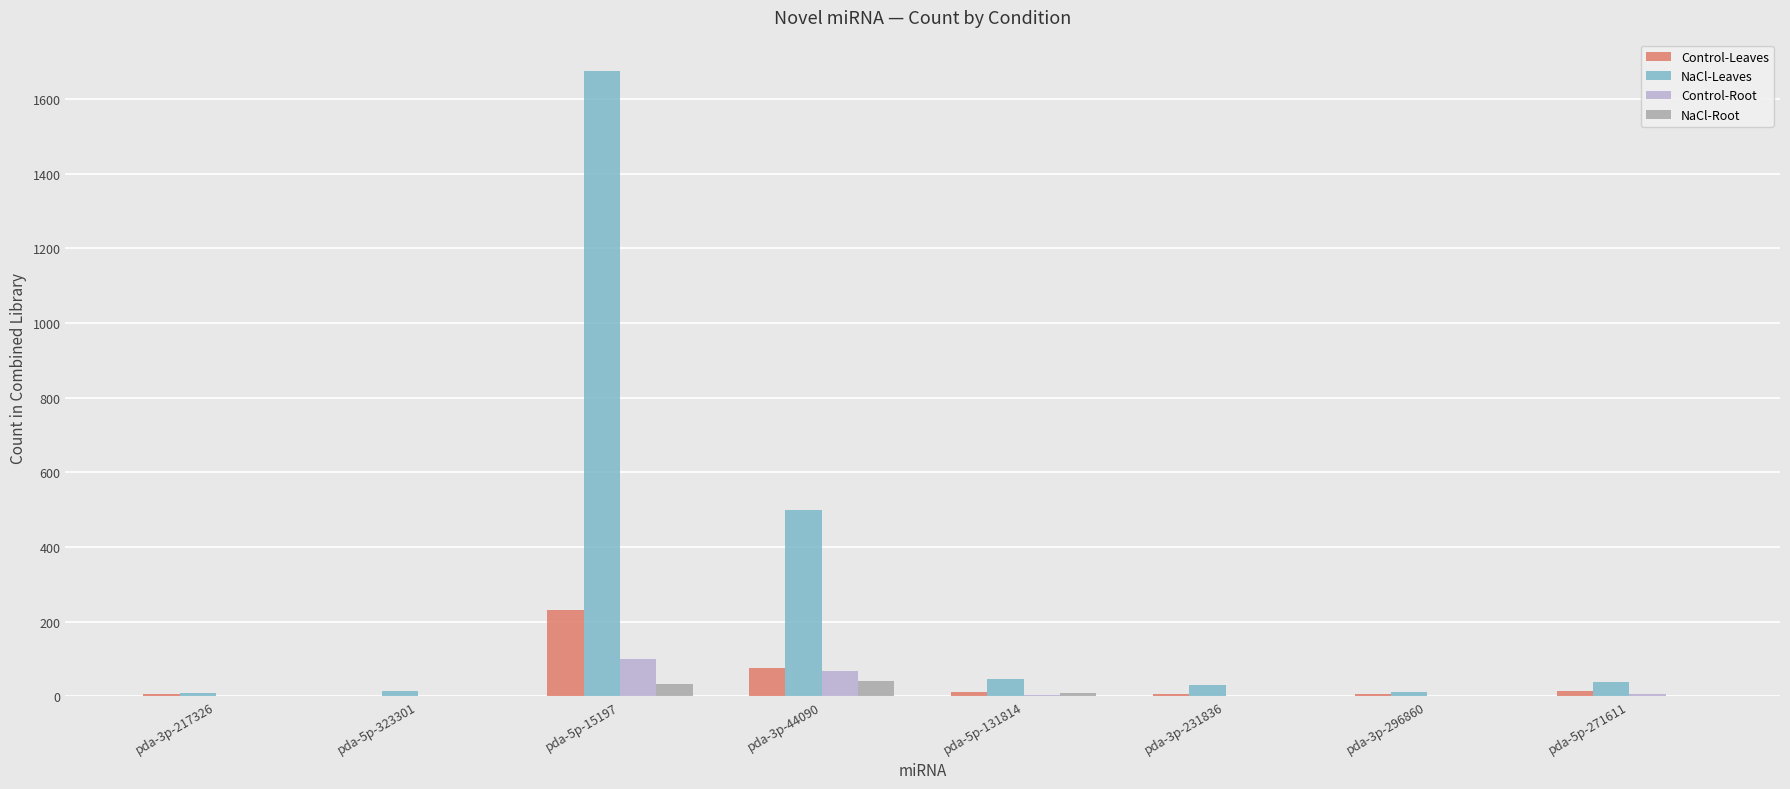

Which series has the largest total across all categories?

NaCl-Leaves